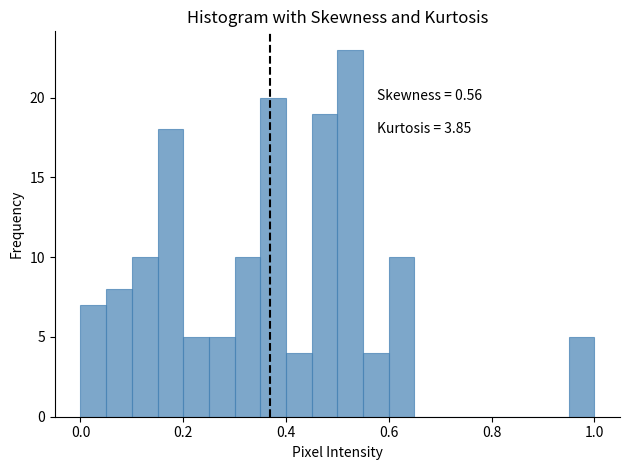

Around what value on the x-axis is the tallest bar? Give the approximate position of its centre, as read against the axis.

0.52